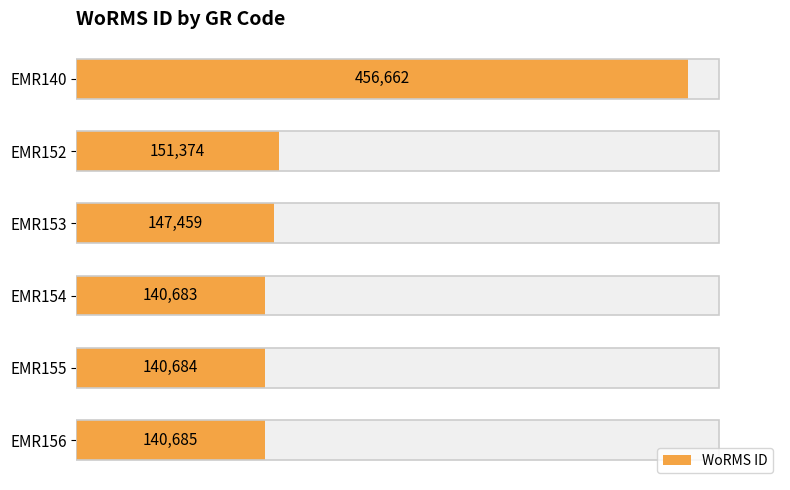

How many categories are shown in the chart?

6